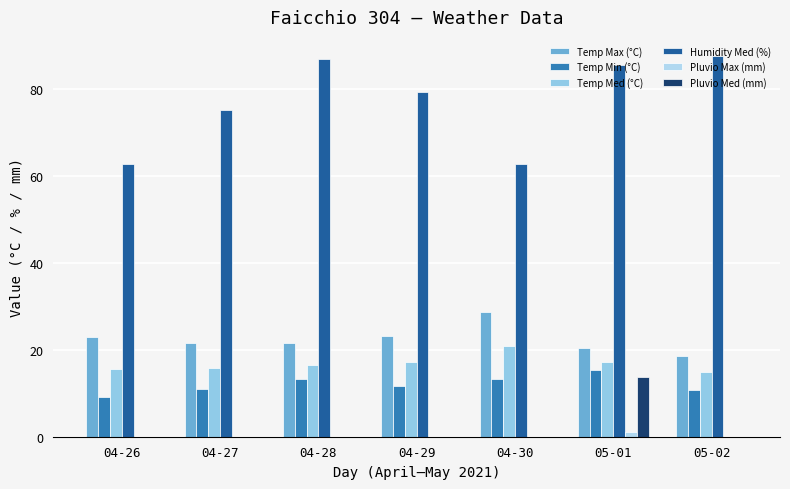

Count the number of categories in the chart.

7